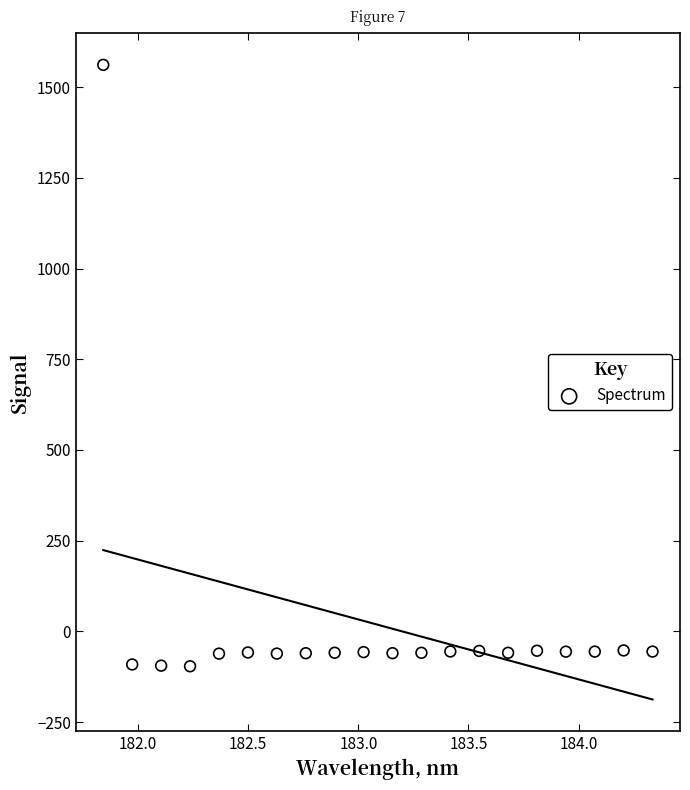

What is the range of Y values (max minus min)?

1657.5